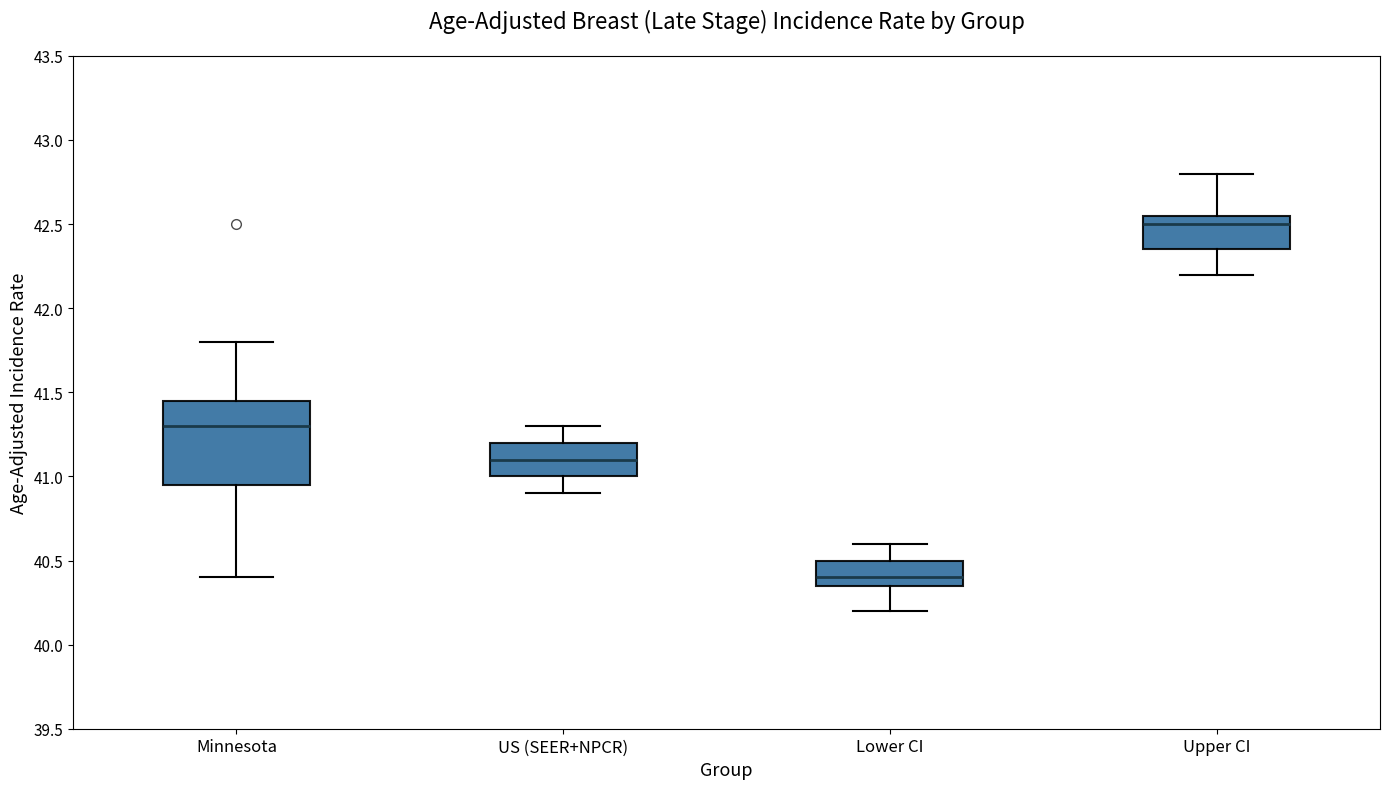

Which box has the highest median line?

Upper CI